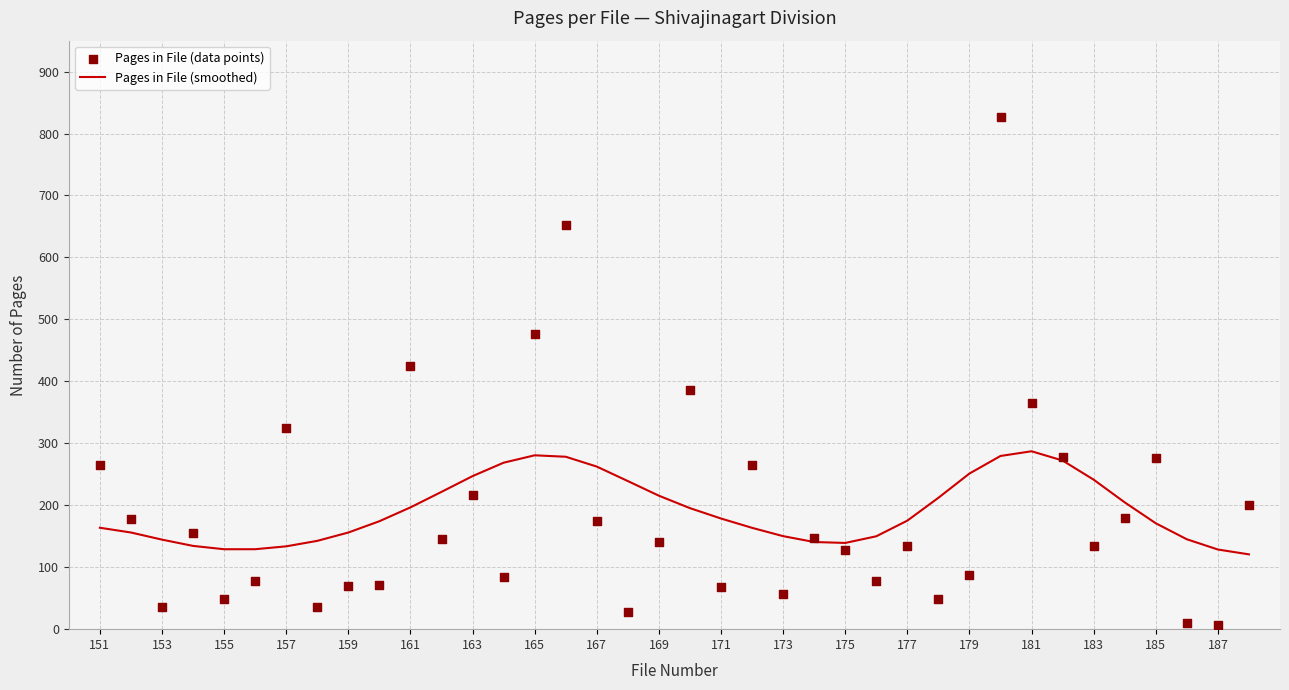

What are all the series names shown in the legend?

Pages in File (smoothed), Pages in File (data points)